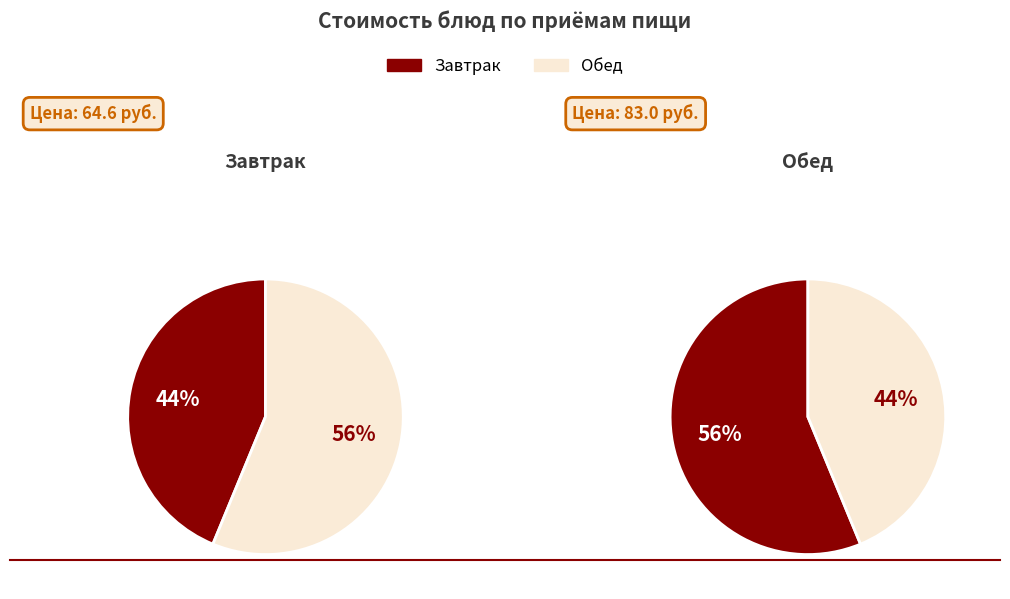

Which series has the widest spread of values?

Обед